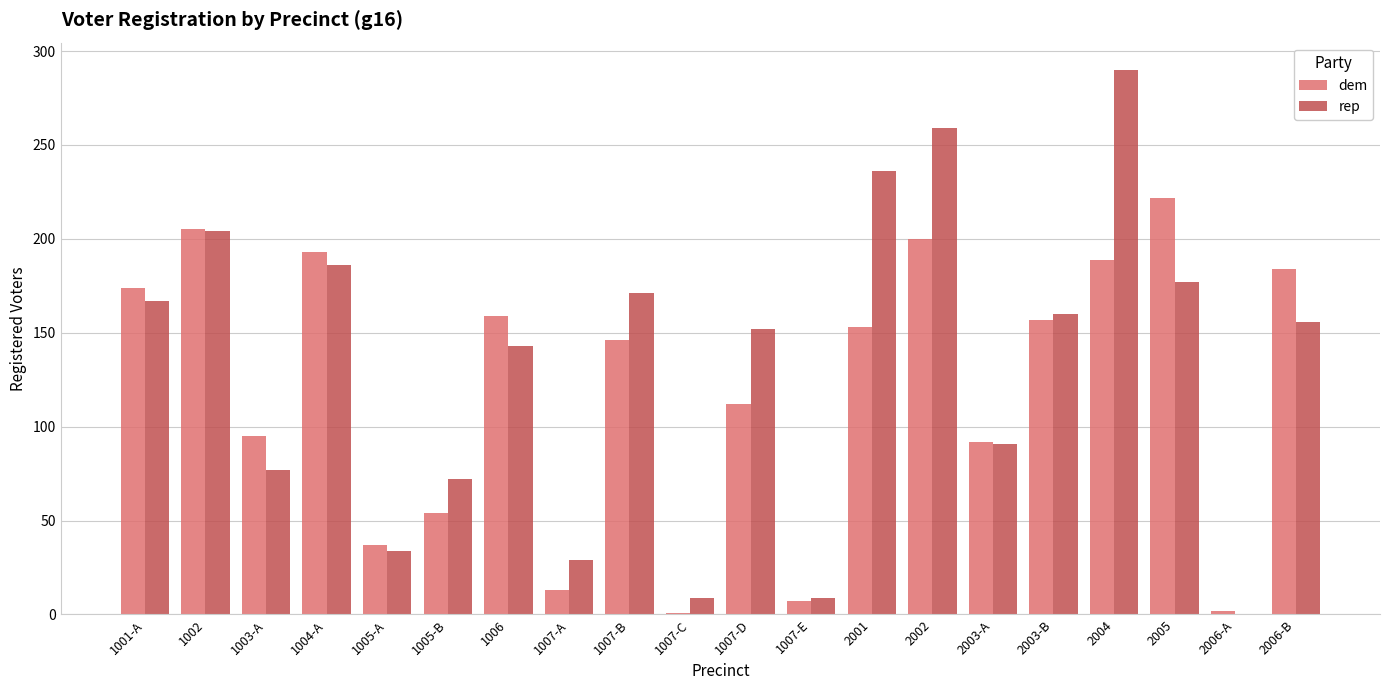

Between 1006 and 2005, which series saw the biggest shift?

dem